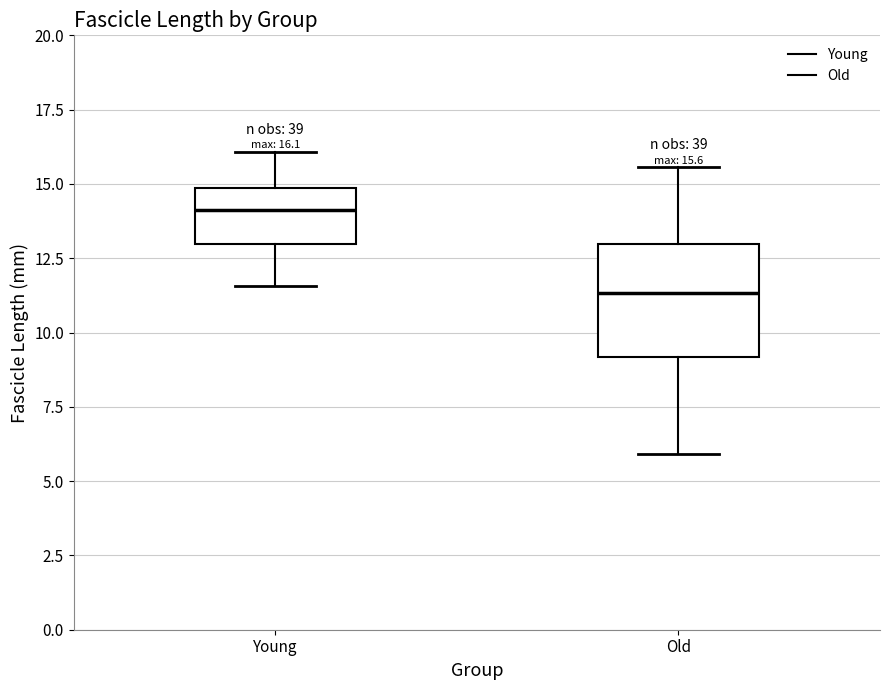

Which box's median line is the highest?

Young